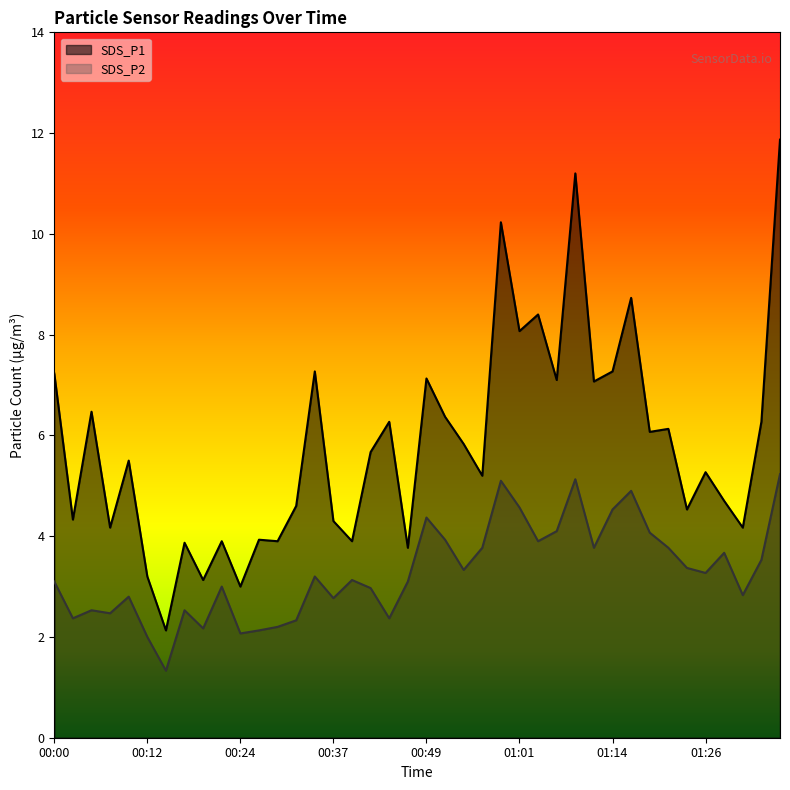

How many lines are shown in the chart?

2